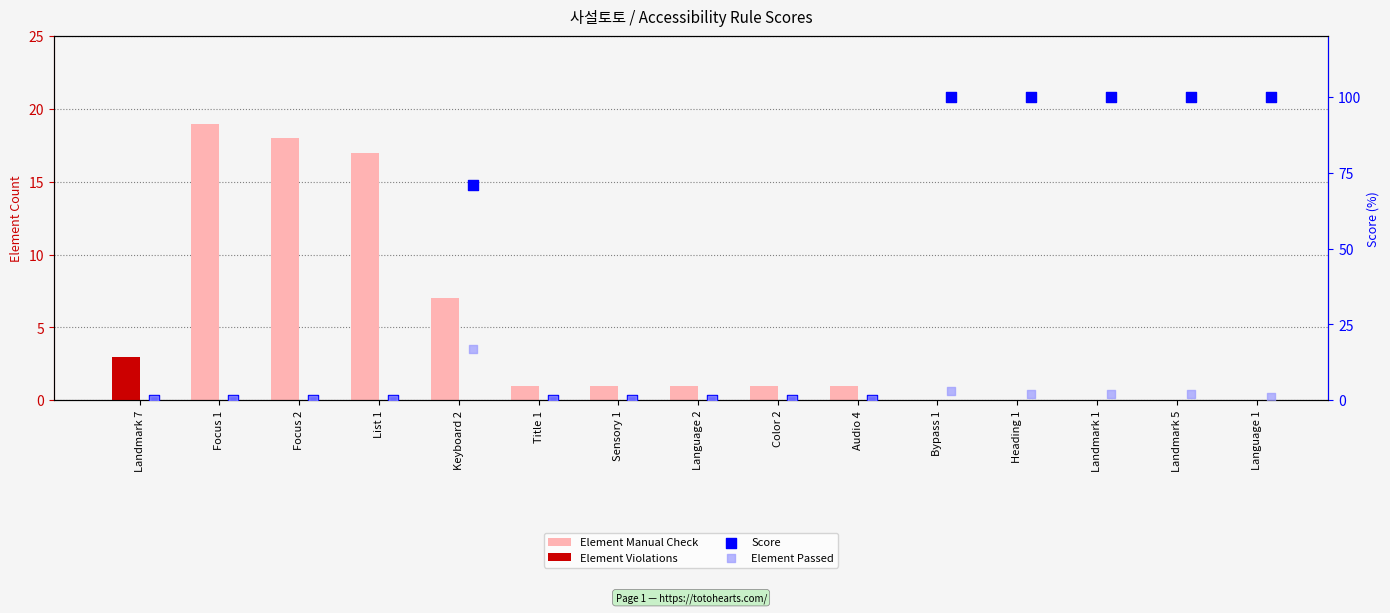

Which series reaches the maximum Y coordinate?

Score